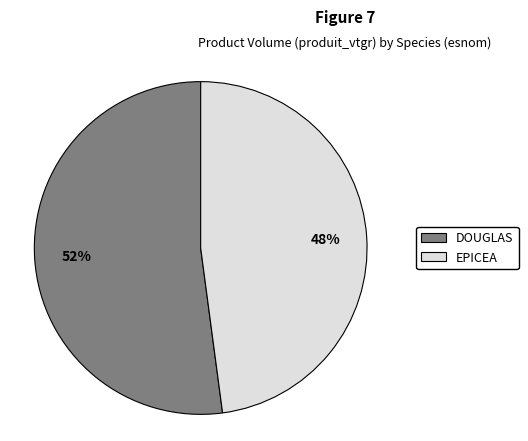

Is there any slice that represents more than half of the pie?

Yes